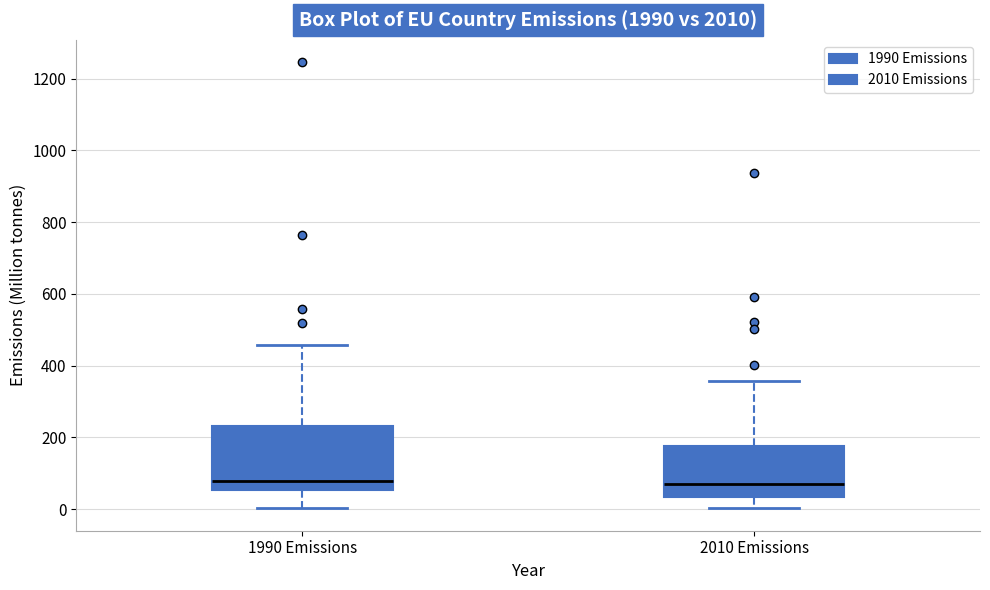

Reading left to right, read every box against the y-axis: the position of its median line, the range the box covers, and the ends of its whiskers. The values are not printed on the chart, so give them approximately, as read against the axis.

1990 Emissions: median 80, box 60 to 240, whiskers 0 to 460
2010 Emissions: median 80, box 40 to 180, whiskers 0 to 360